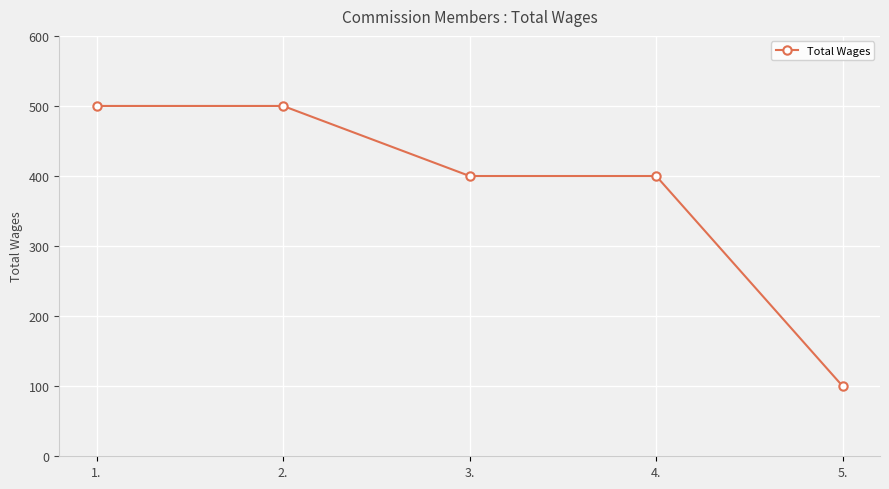

What is the change in value from 4. to 5.?

-300